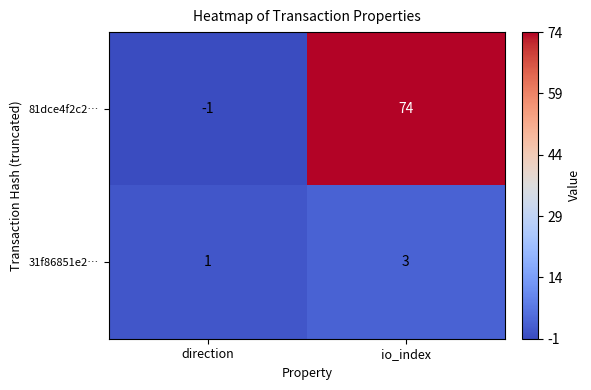

What is the total value across all series at io_index?

77